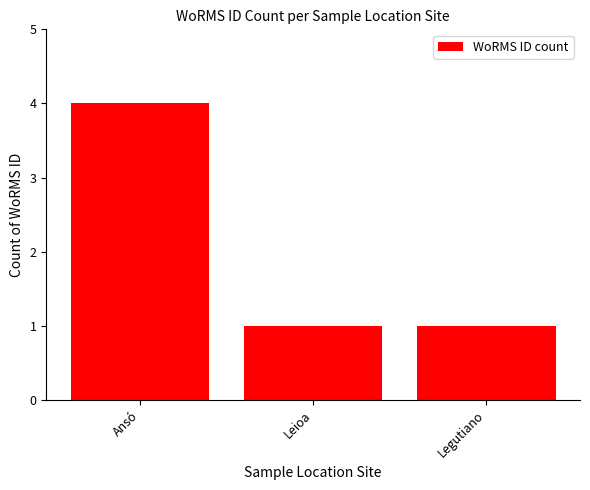

What is the label of the 2nd bar from the right?

Leioa